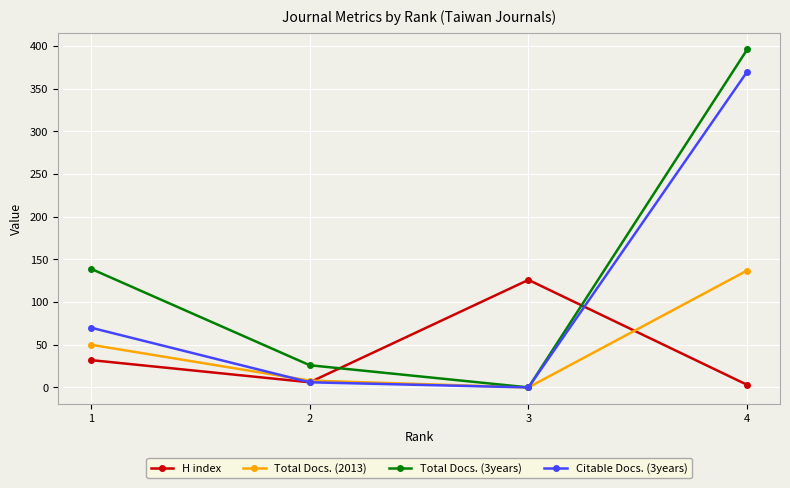

True or false: Total Docs. (3years) has more than 0 points higher than both neighbors.

False